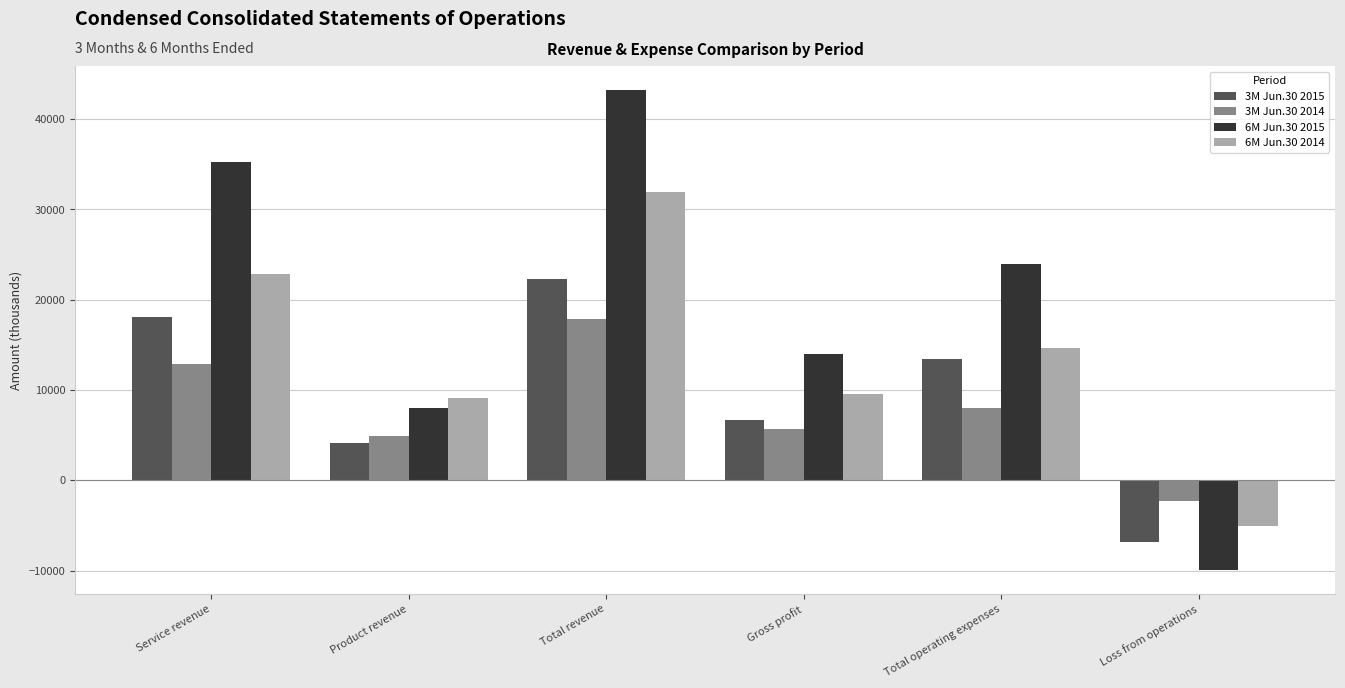

List the series in order of their overall mean, lowest first.

3M Jun.30 2014, 3M Jun.30 2015, 6M Jun.30 2014, 6M Jun.30 2015